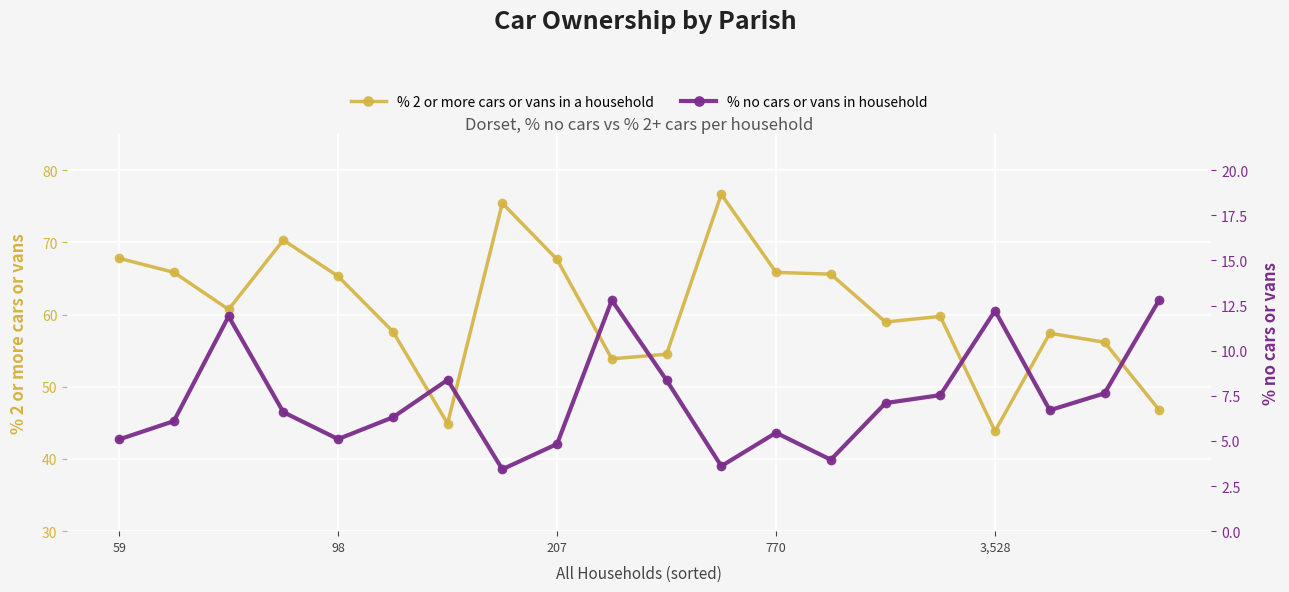

Reading left to right, transcribe all the data shown in this chart.

% 2 or more cars or vans in a household: 67.8	65.9	60.7	70.3	65.3	57.7	44.9	75.4	67.6	53.9	54.5	76.7	65.8	65.6	59.0	59.8	43.8	57.4	56.2	46.8
% no cars or vans in household: 5.1	6.1	11.9	6.6	5.1	6.3	8.4	3.4	4.8	12.8	8.4	3.6	5.5	4.0	7.1	7.5	12.2	6.7	7.6	12.8